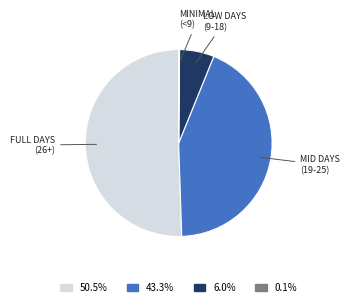

What is the ratio of the value at 43.3% to the value at 50.5%?

0.9